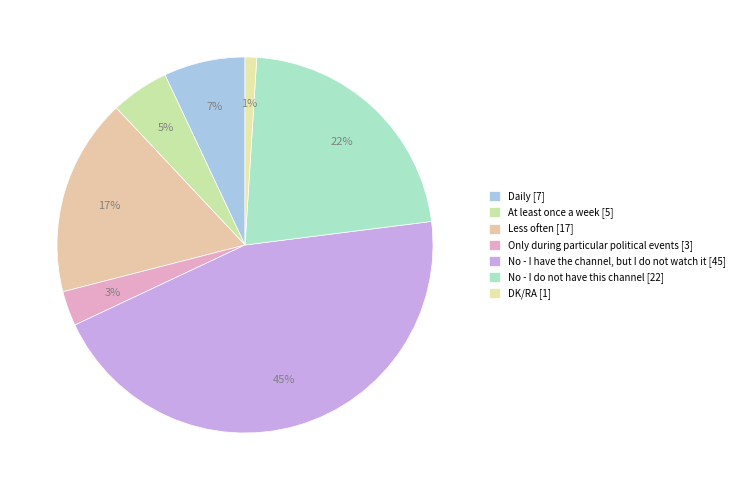

Count the number of slices in the pie.

7